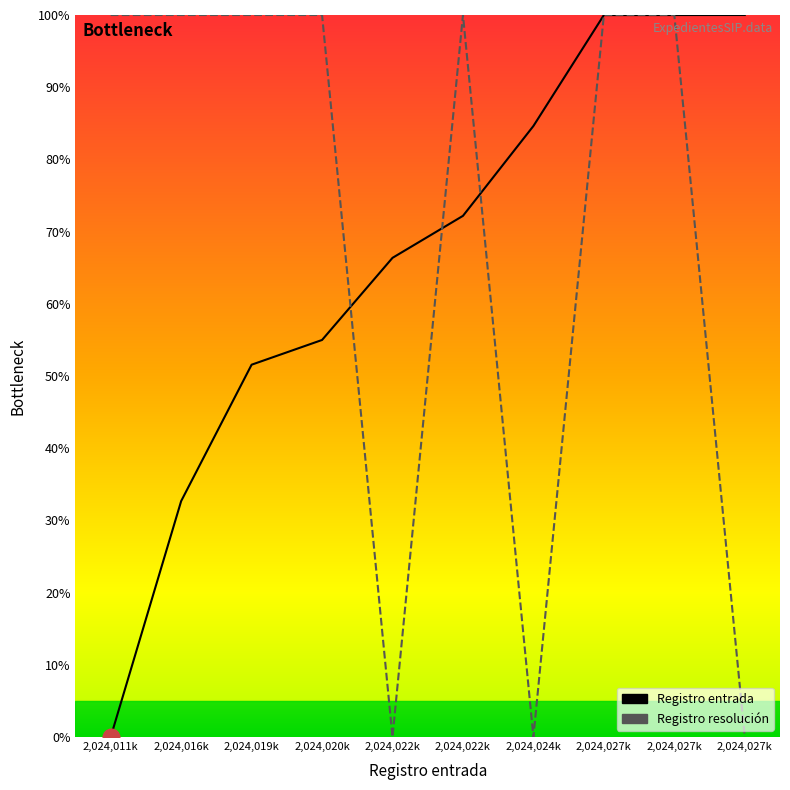

How many times do Registro entrada and Registro resolución cross each other?

5